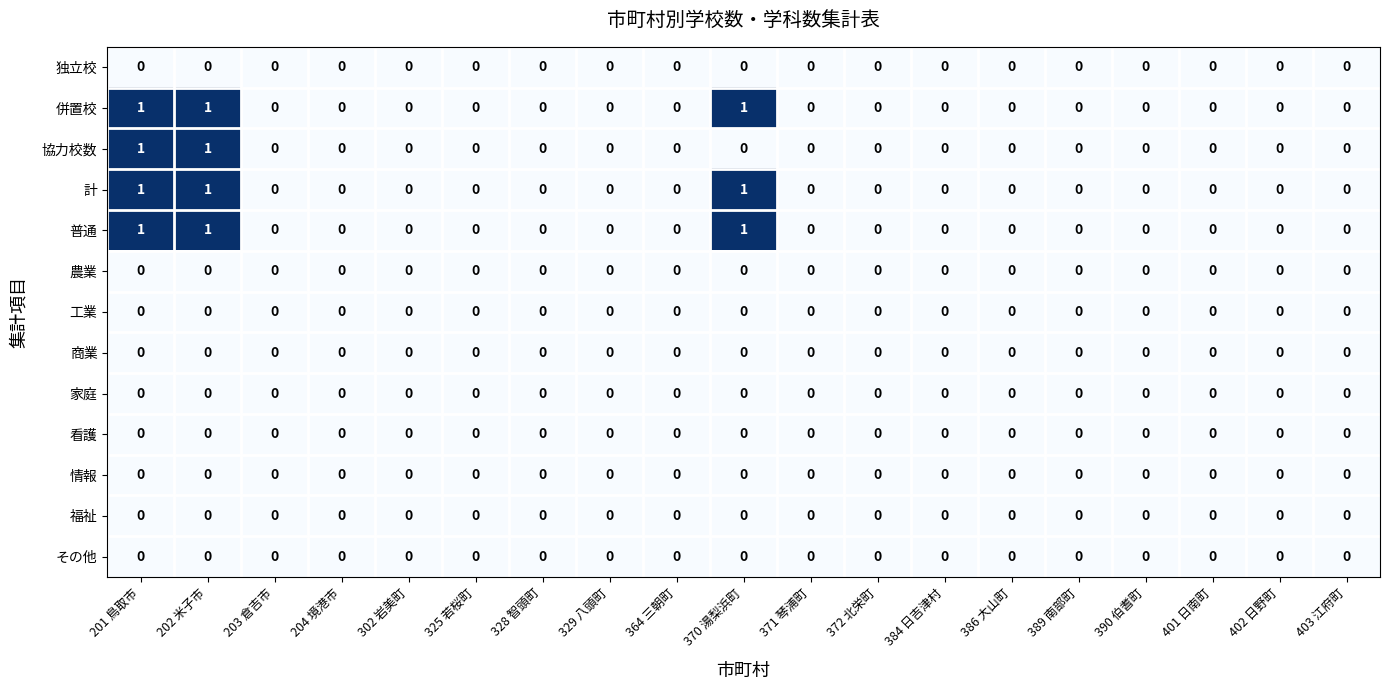

True or false: 商業 has a value of 0 at 401 日南町.

True